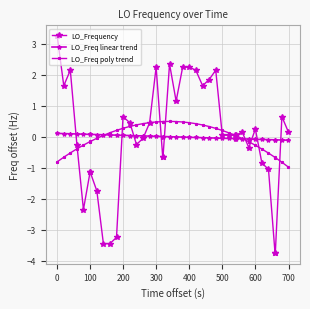

Count the number of categories in the chart.

40